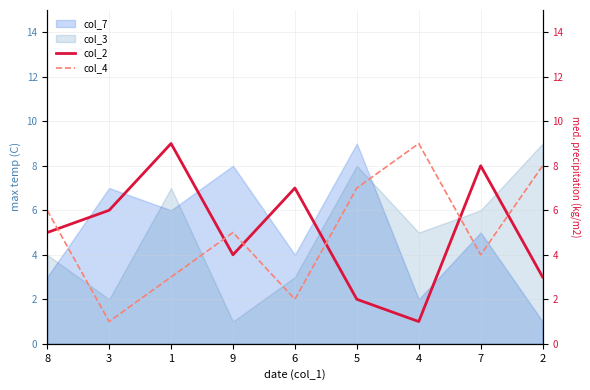

What position from the right is 8?

9